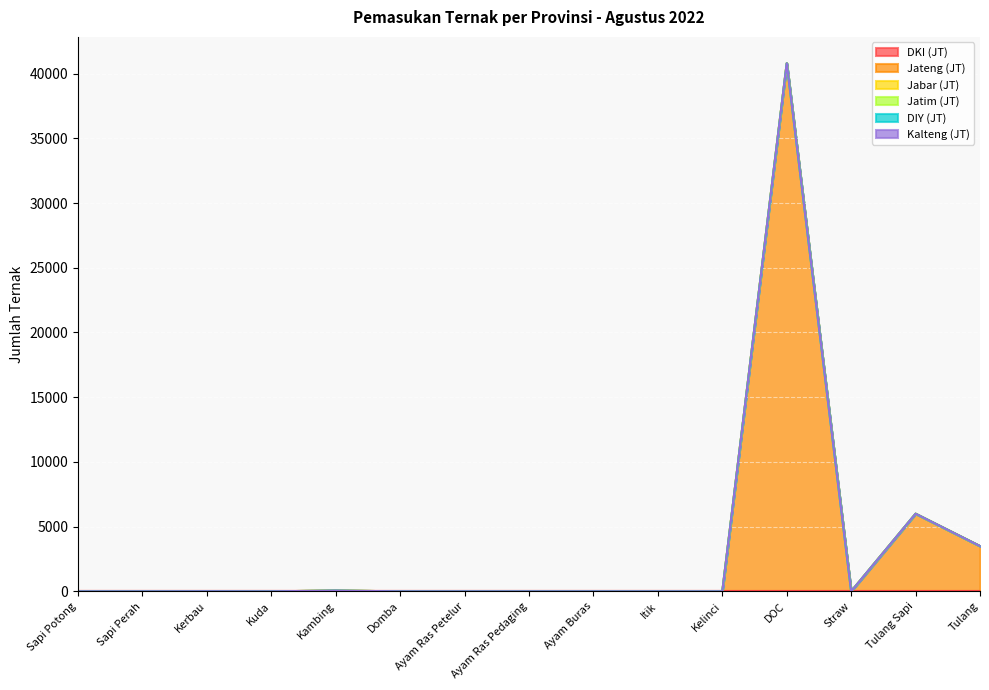

Which category has the highest value in the DIY (JT) series?

Sapi Potong